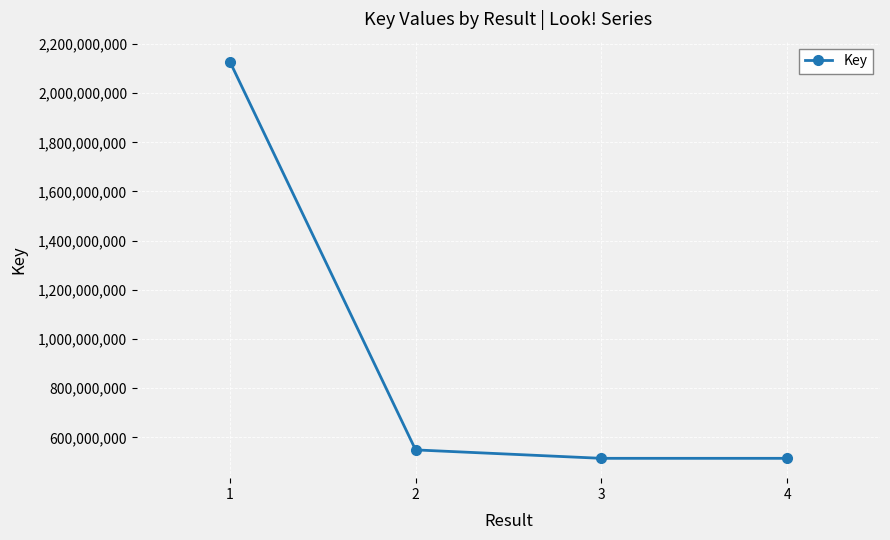

What is the greatest value displayed?

2128791795